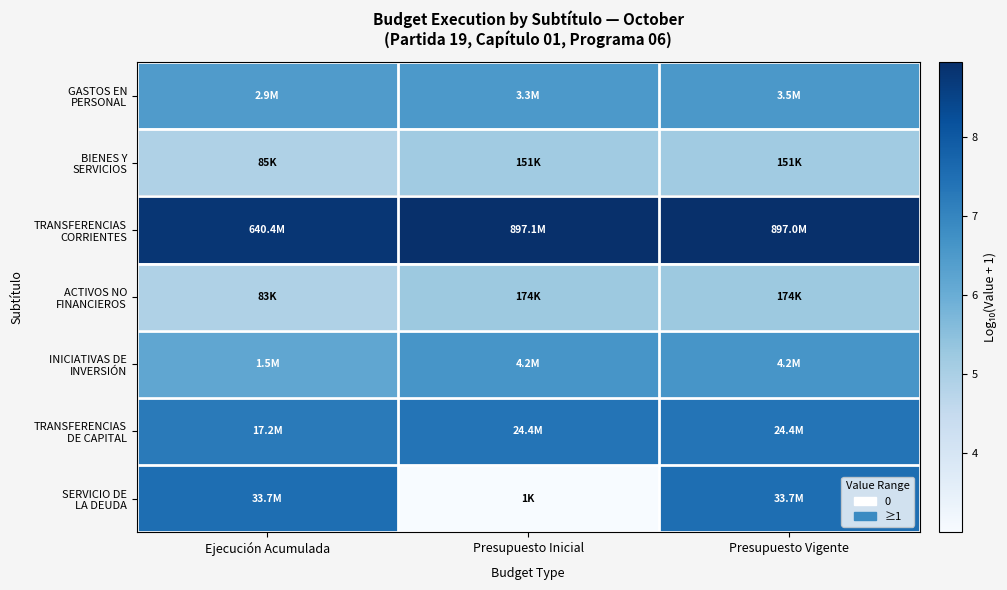

Which series has the largest total across all categories?

TRANSFERENCIAS CORRIENTES